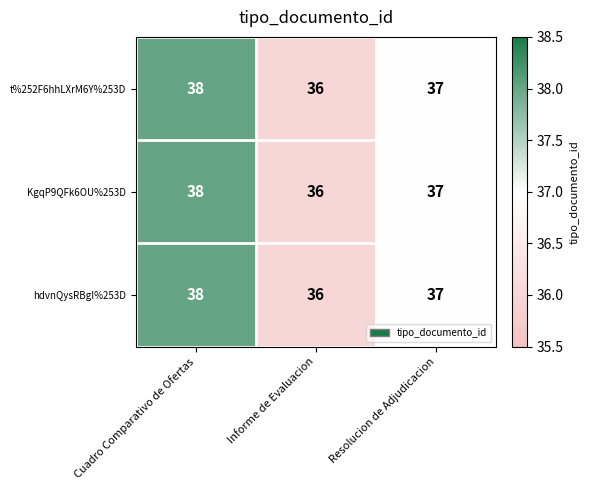

How many data points does each series have?

3